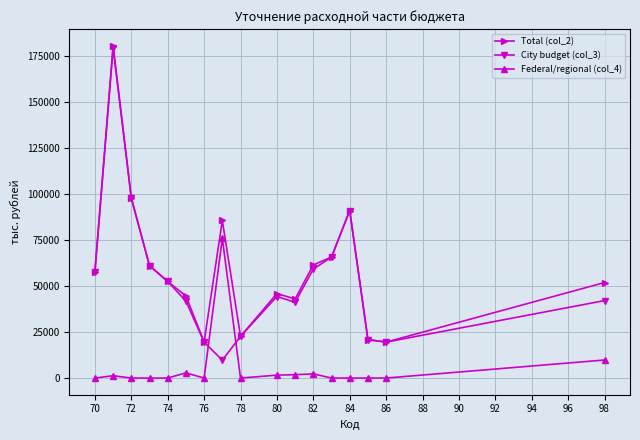

True or false: Total (col_2) has more than 2 interior local peaks.

True